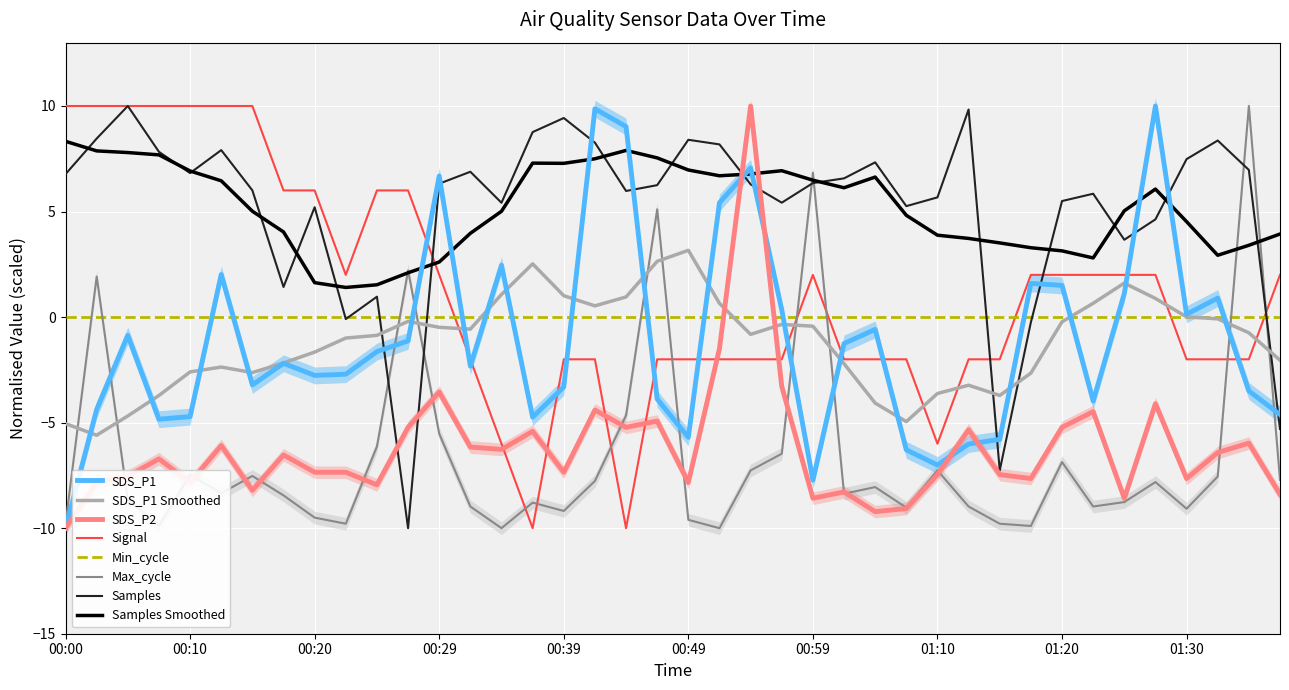

At which category is the sum across all series the highest?

00:54